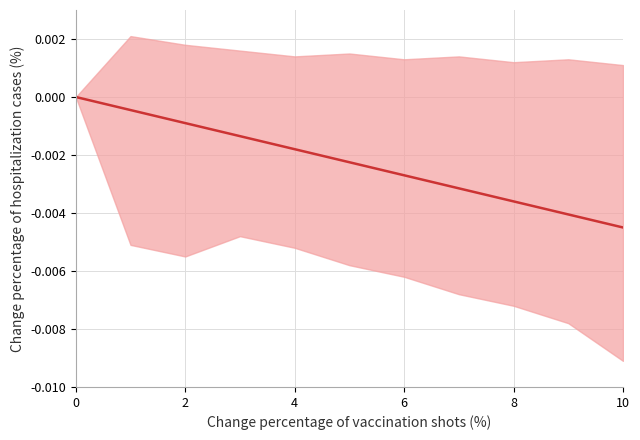

How many distinct data groups are displayed?

1